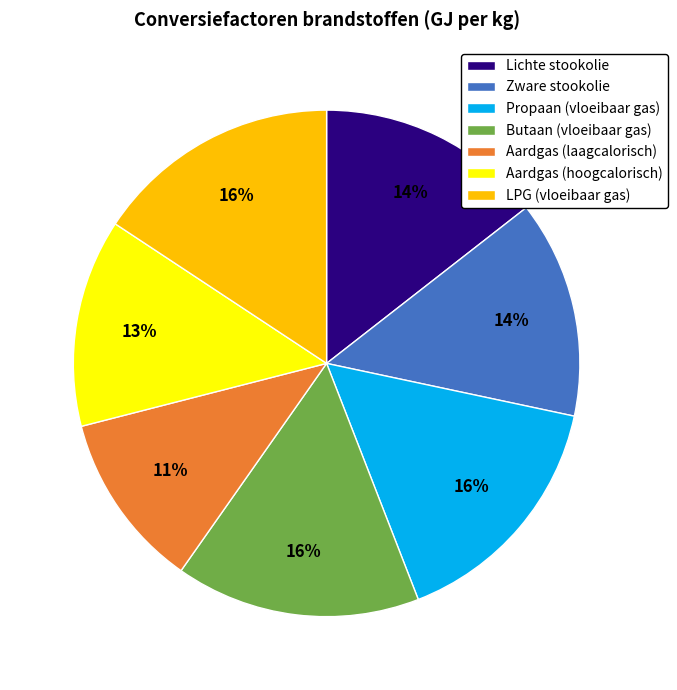

To the nearest percent, what is the average slice percentage?

14%